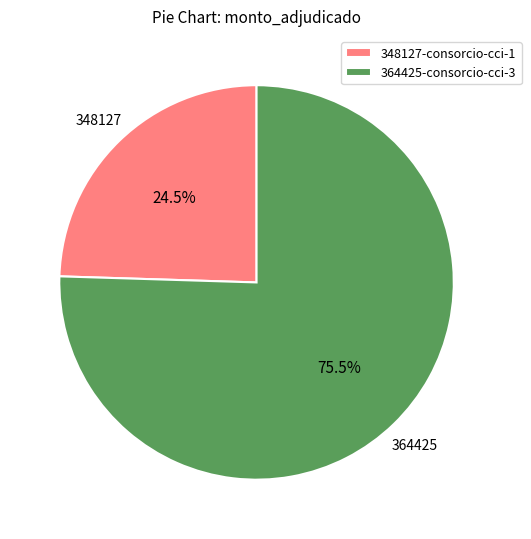

To the nearest percent, what is the difference between the largest and smallest slice percentages?

51%